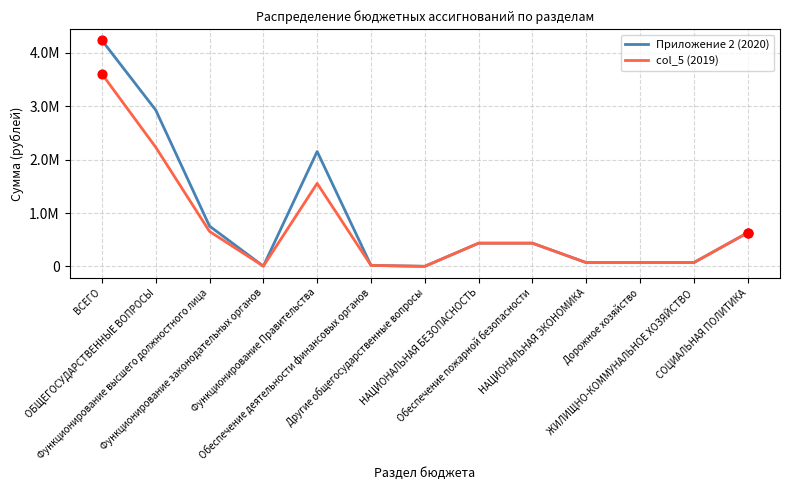

What is the total value across all series at Функционирование высшего должностного лица?

1410400.0